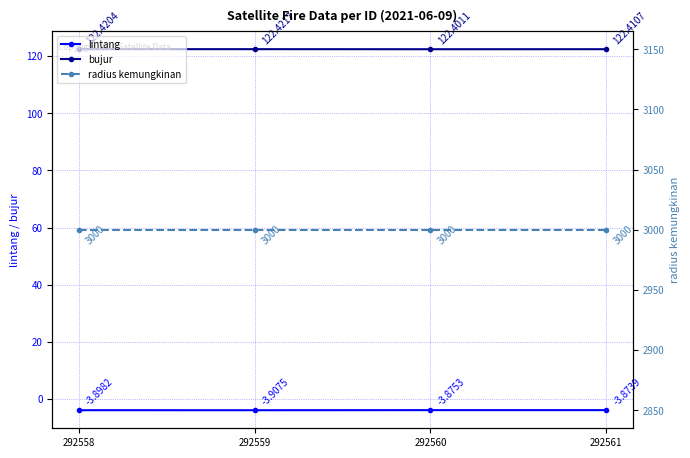

What is the minimum value shown in the chart?

-3.9